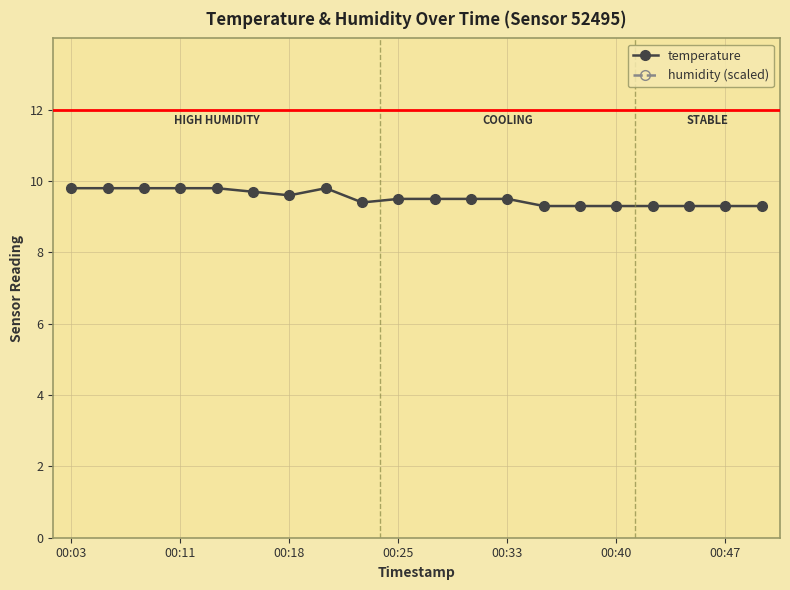

How many lines are shown in the chart?

2